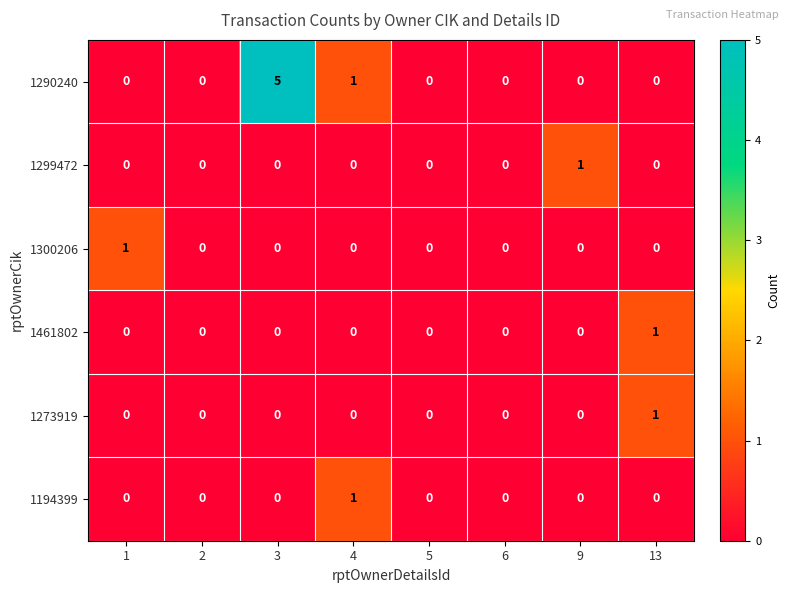

How many data points in 1290240 are above 0?

2